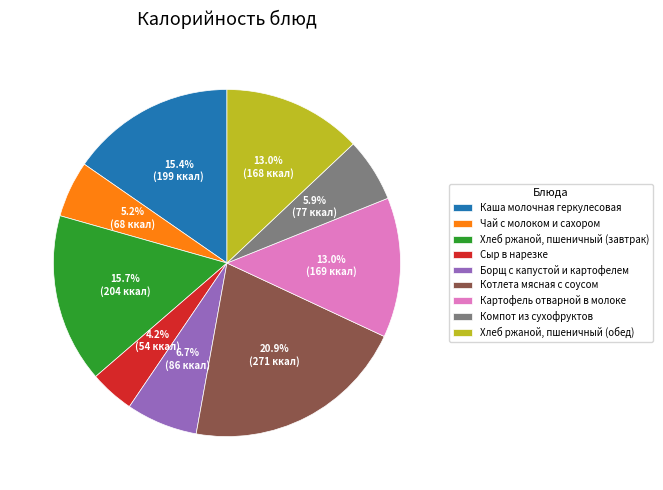

Is it true that Картофель отварной в молоке is 5% of the pie?

False